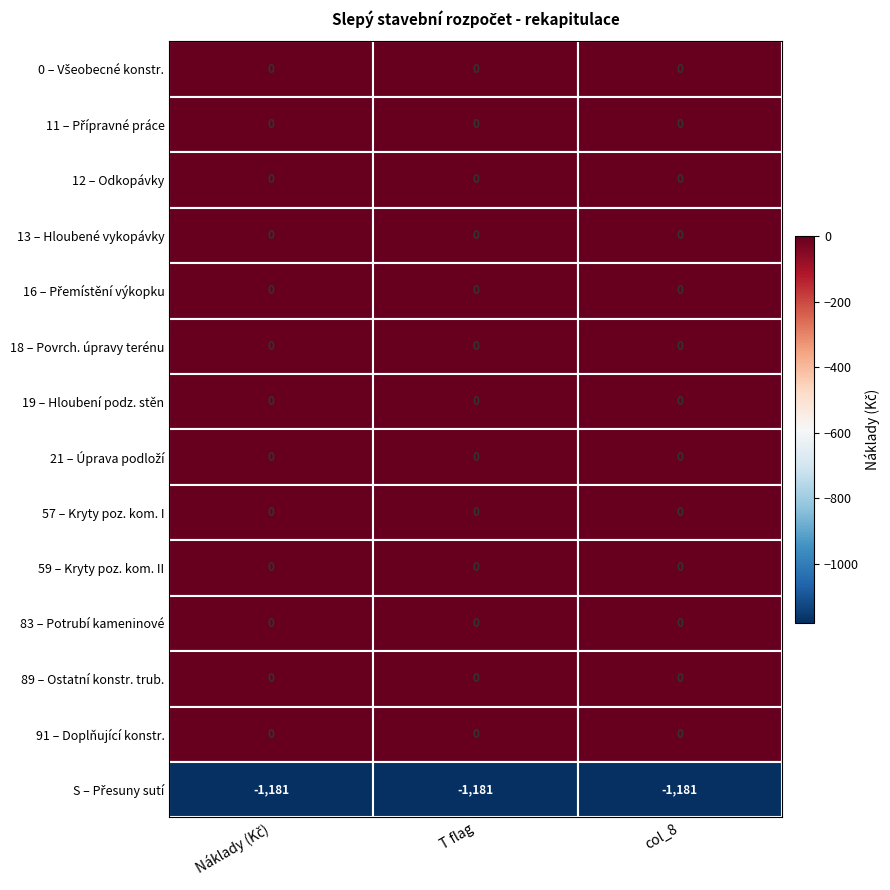

How many data points in col_8 are less than 0?

1